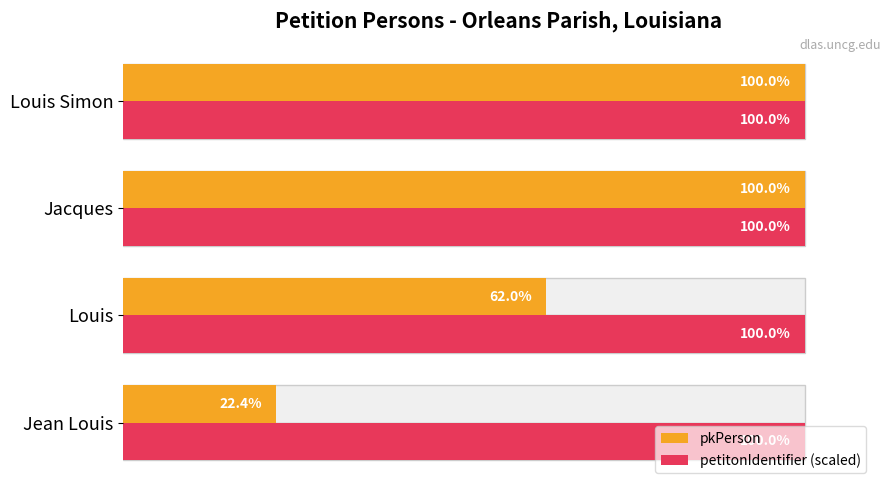

Rank the series at 60 from lowest to highest value.

petitonIdentifier (scaled), pkPerson